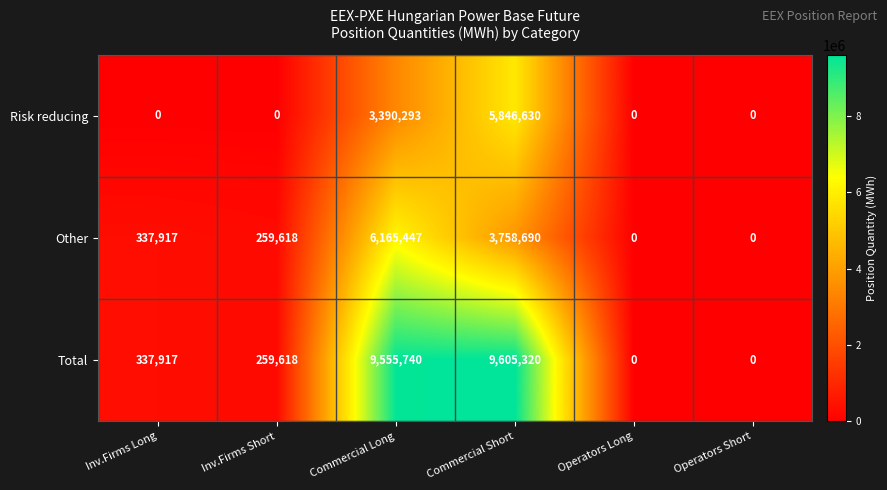

Is it true that Total equals 12567999 at Commercial Long?

False